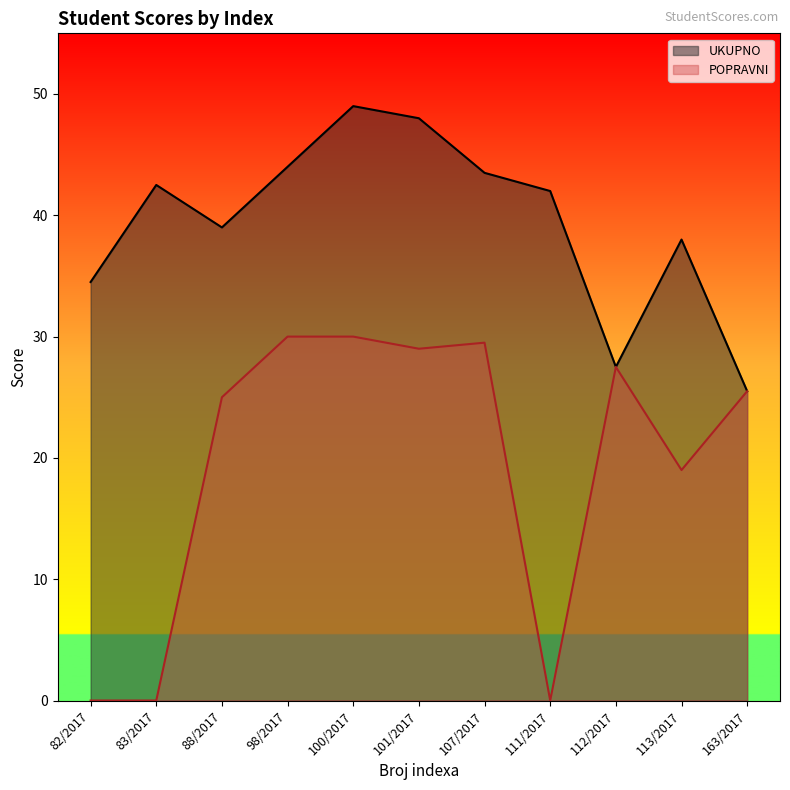

What are all the series names shown in the legend?

UKUPNO, POPRAVNI